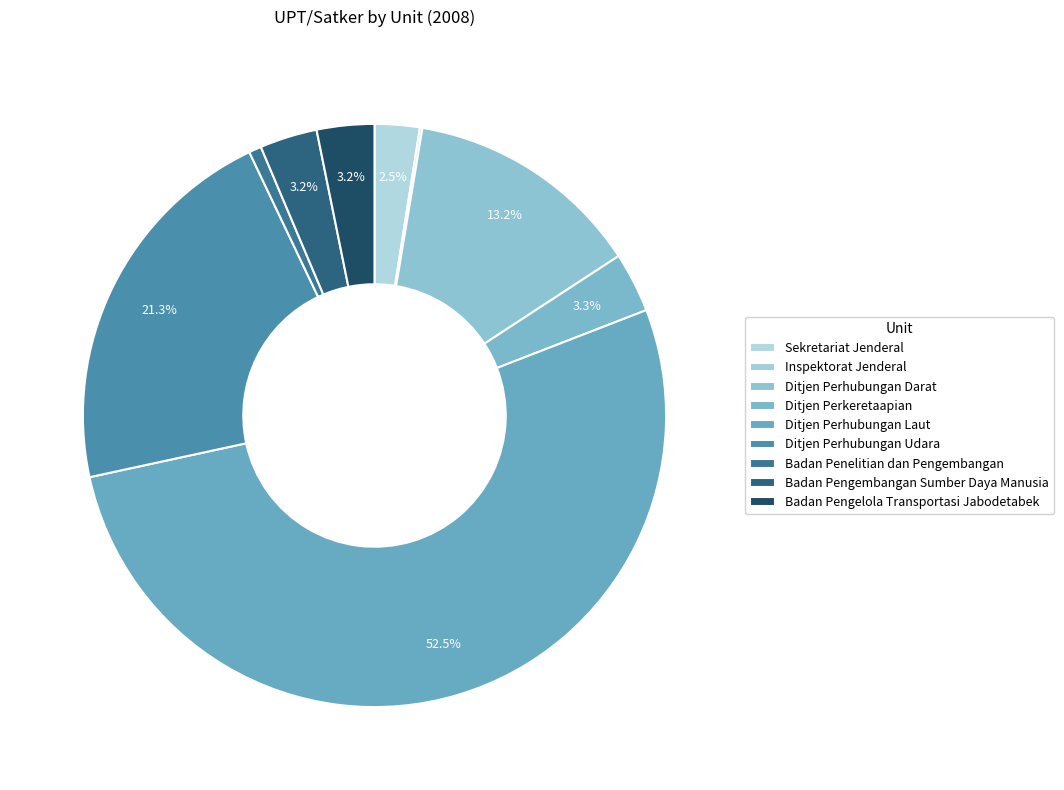

What is the majority slice?

Ditjen Perhubungan Laut